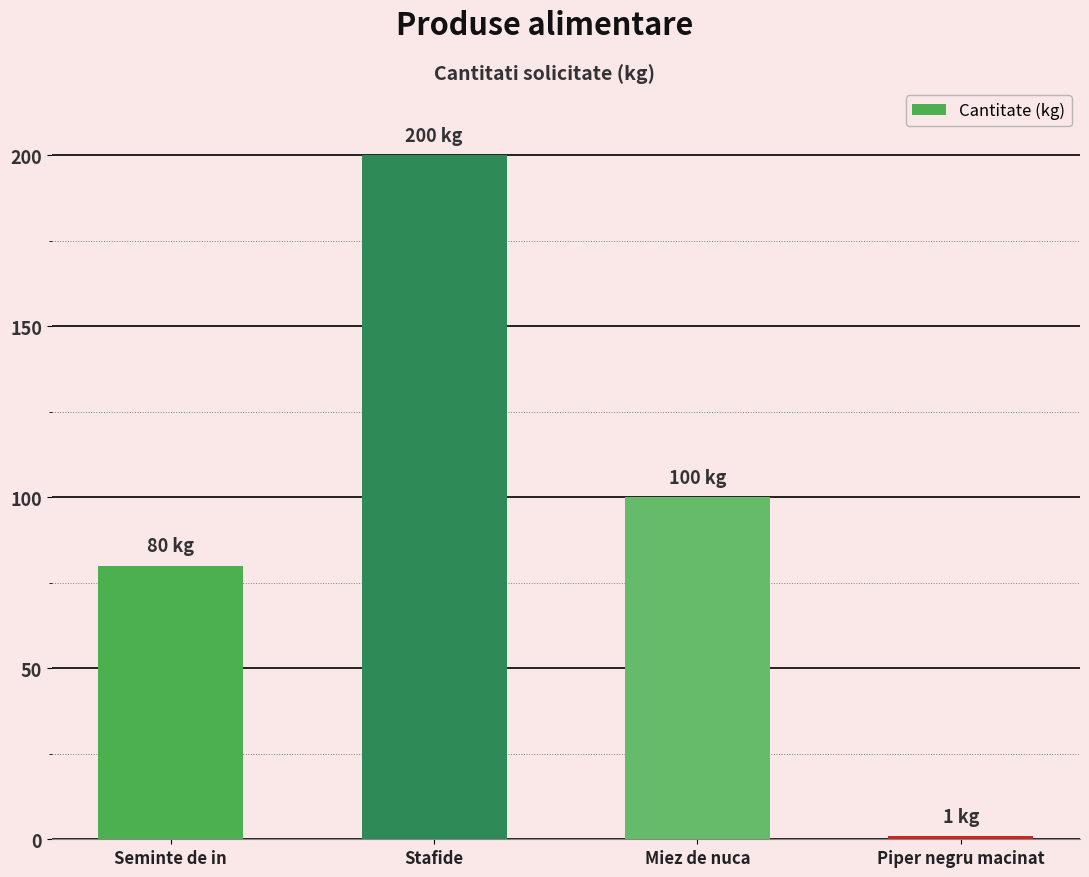

What value does the data have at Seminte de in, to the nearest 10?

80